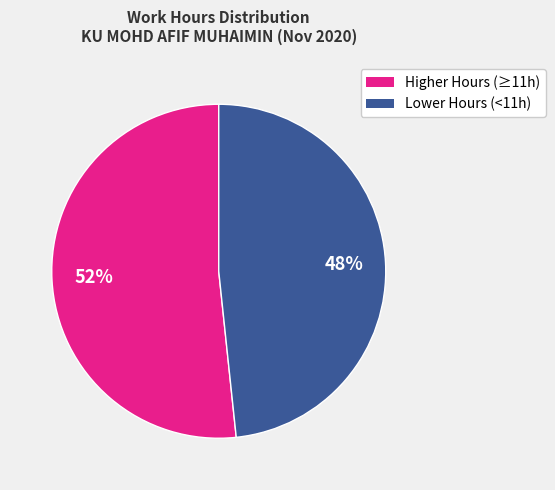

How many slices are in this pie chart?

2